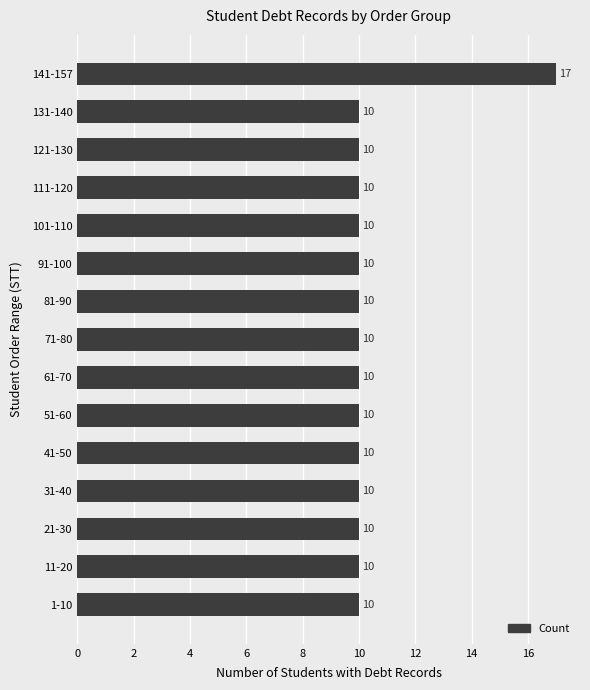

What is the average value?

10